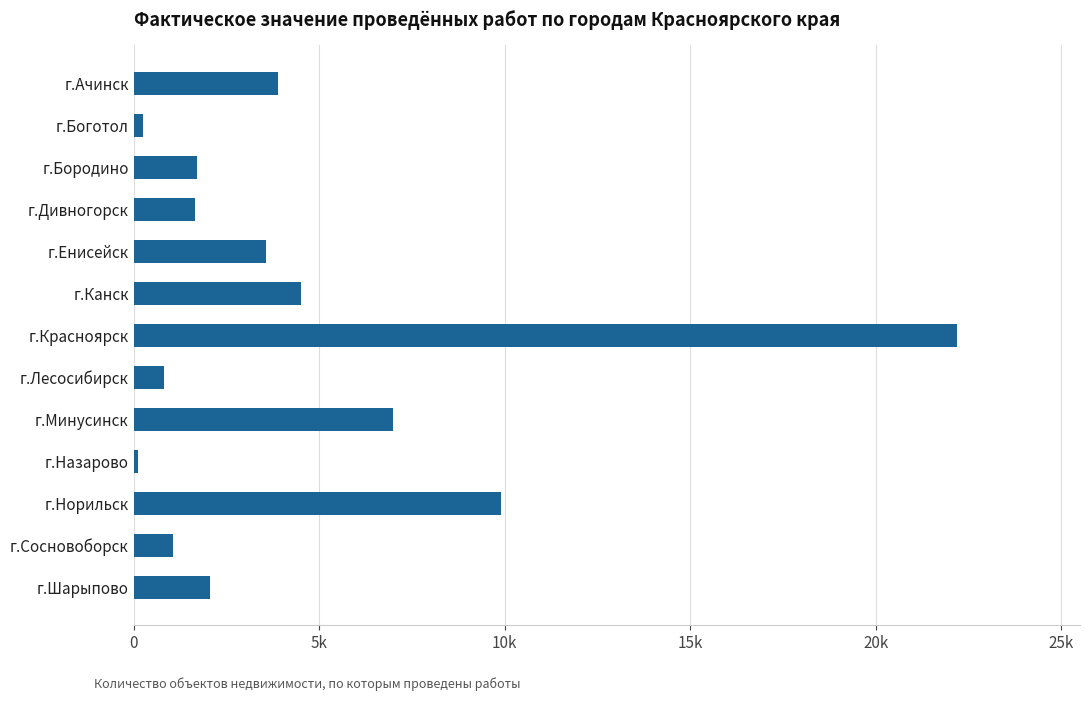

Are the bars horizontal?

Yes